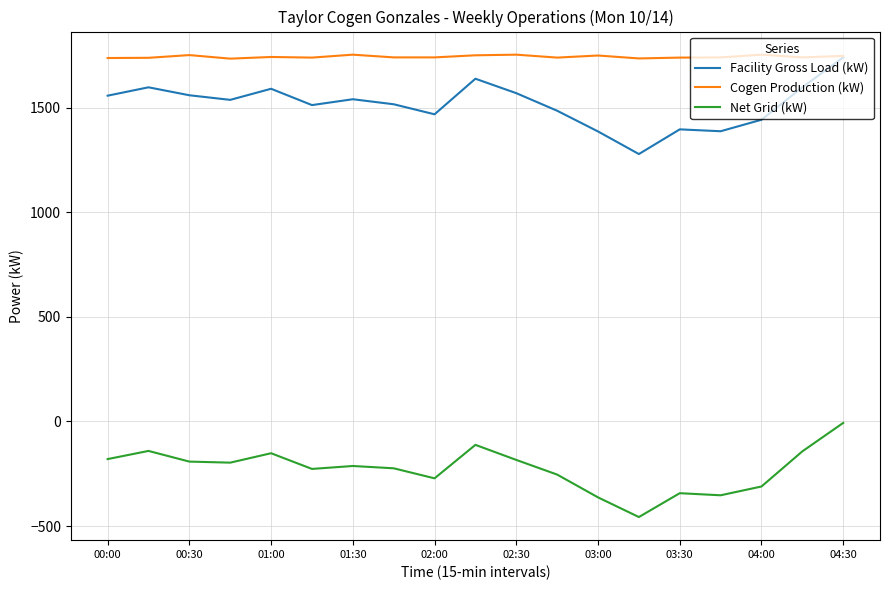

True or false: Net Grid (kW) and Cogen Production (kW) intersect in this chart.

False